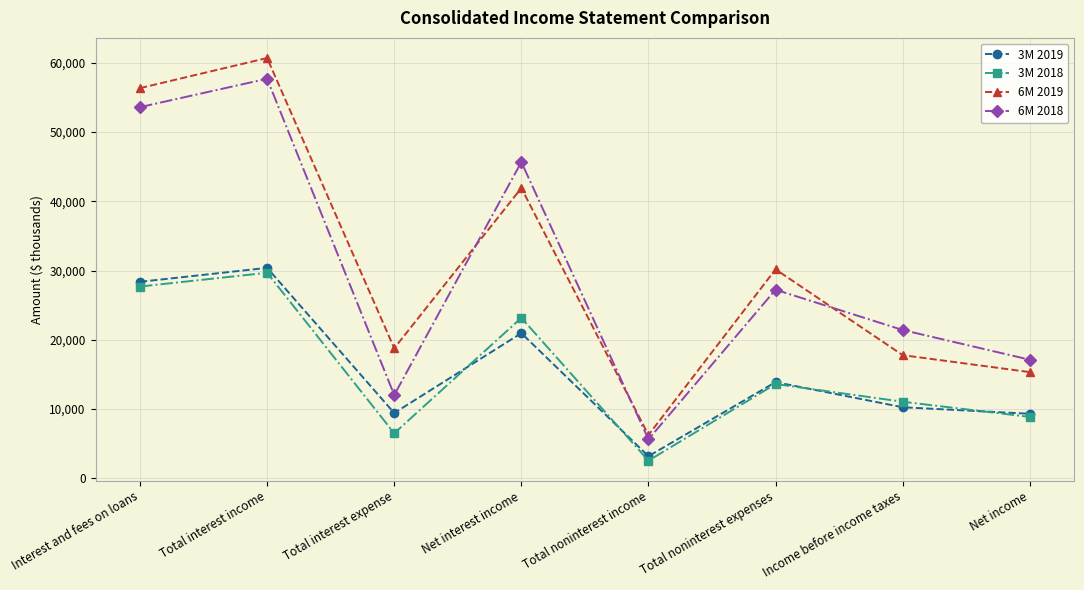

True or false: 3M 2019 has more than 2 points higher than both neighbors.

True